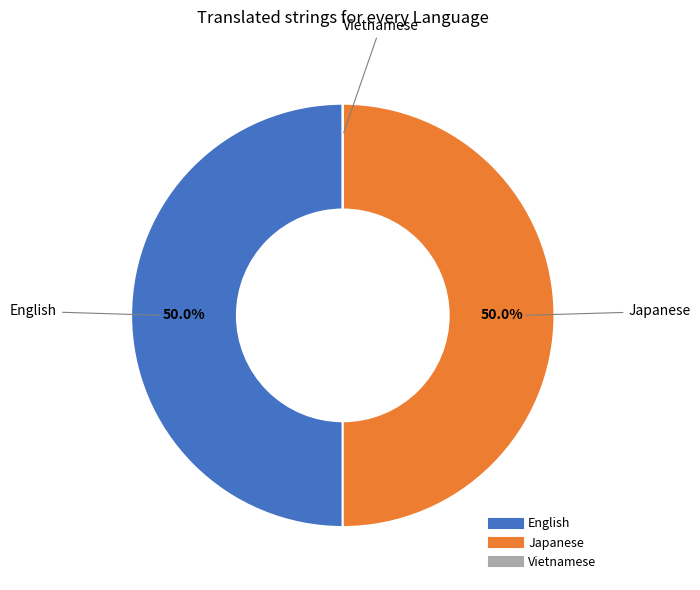

To the nearest percent, what portion does English represent?

50%